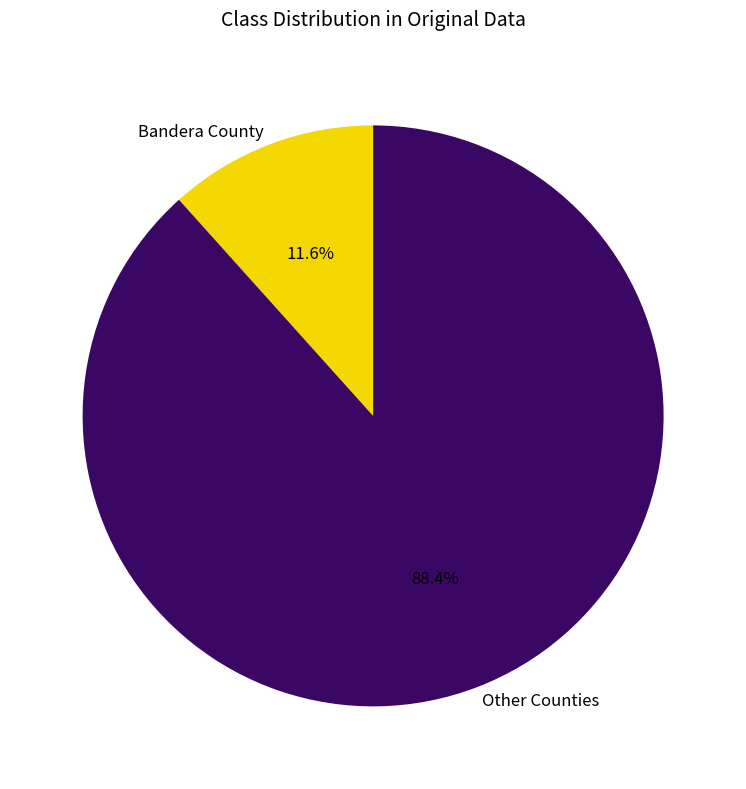

Which slice is the smallest?

Bandera County